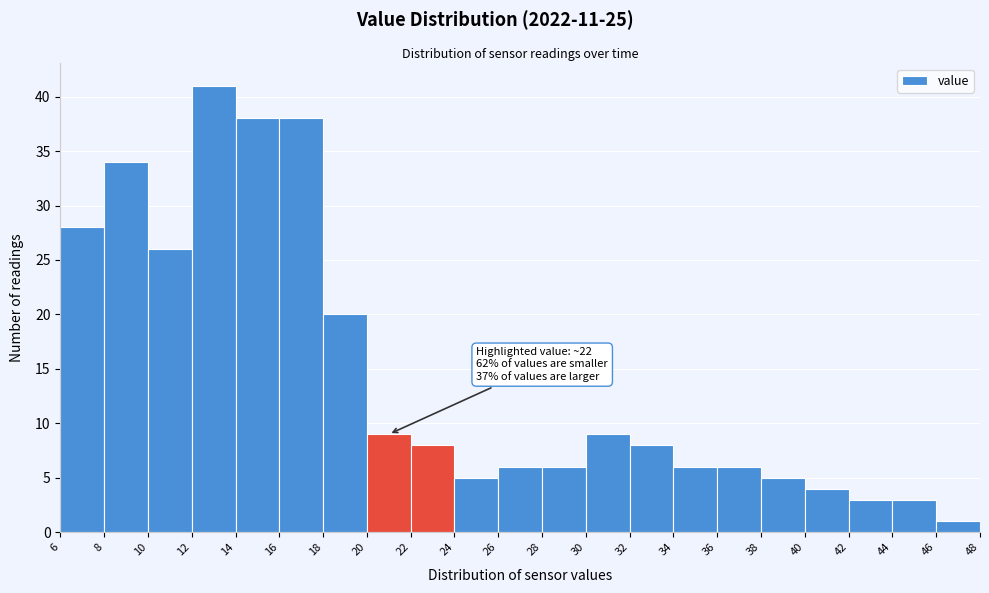

Which range on the x-axis has the tallest bar?

12 to 14